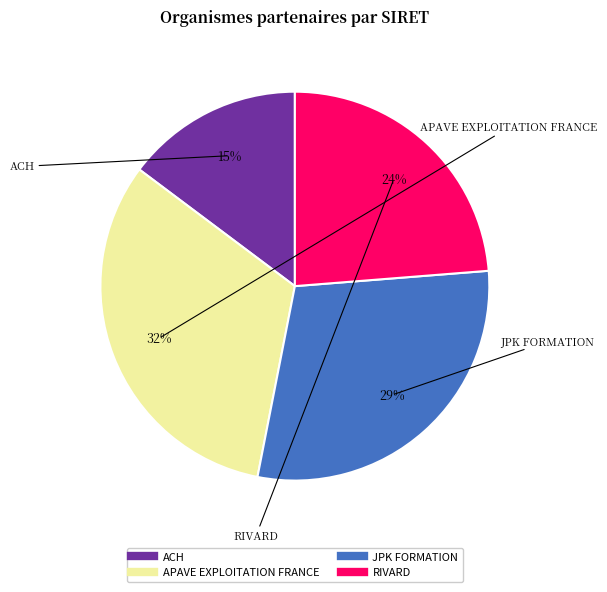

Rank the categories by value from highest to lowest.

APAVE EXPLOITATION FRANCE, JPK FORMATION, RIVARD, ACH